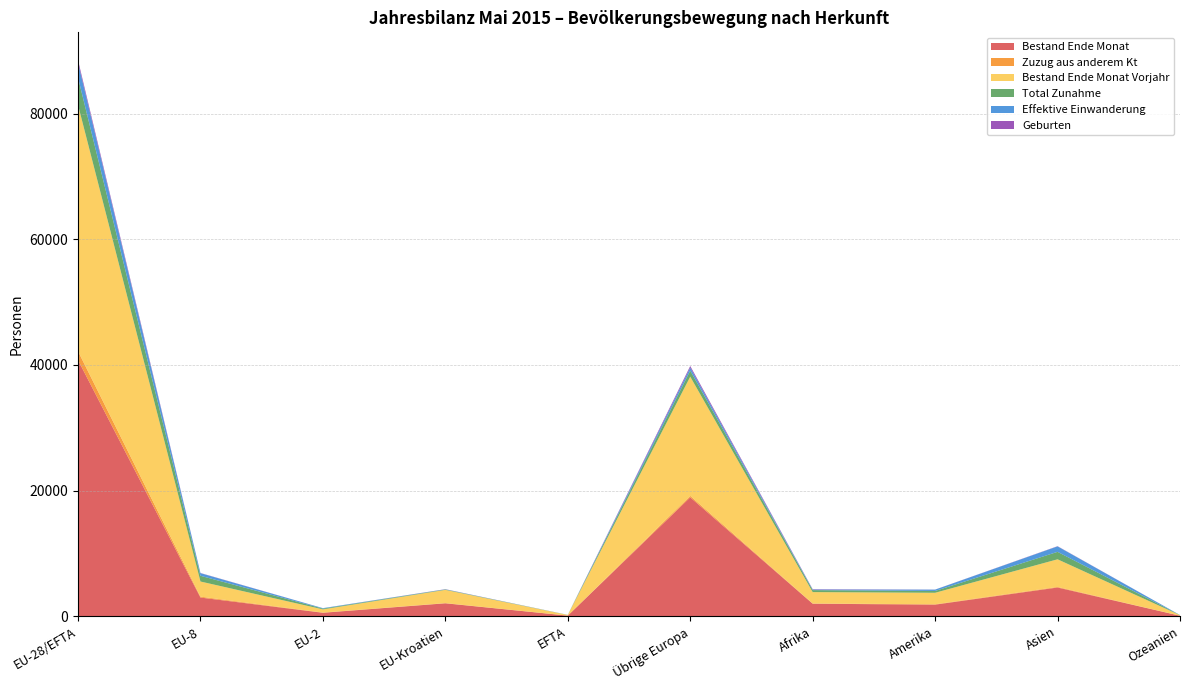

Reading left to right, what are all the values shown in this chart?

Bestand Ende Monat: 40776	2985	561	2069	106	18938	2005	1856	4585	89
Zuzug aus anderem Kt: 1418	147	32	29	3	235	38	60	96	2
Bestand Ende Monat Vorjahr: 39197	2406	512	2109	103	18974	1811	1829	4392	85
Total Zunahme: 4345	911	120	61	15	955	312	288	1188	16
Effektive Einwanderung: 2386	418	73	28	7	482	92	214	867	13
Geburten: 401	28	2	22	0	259	58	10	34	0